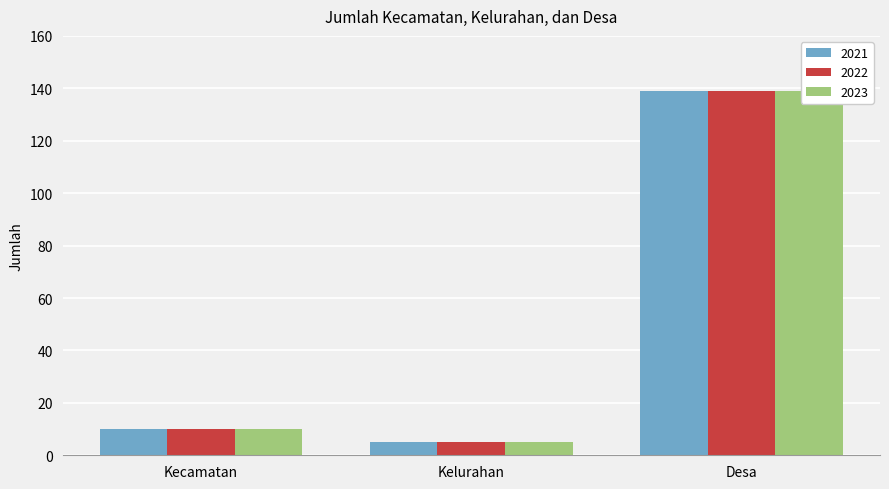

Reading left to right, list all the values displayed in this chart.

2021: Kecamatan=10	Kelurahan=5	Desa=139
2022: Kecamatan=10	Kelurahan=5	Desa=139
2023: Kecamatan=10	Kelurahan=5	Desa=139